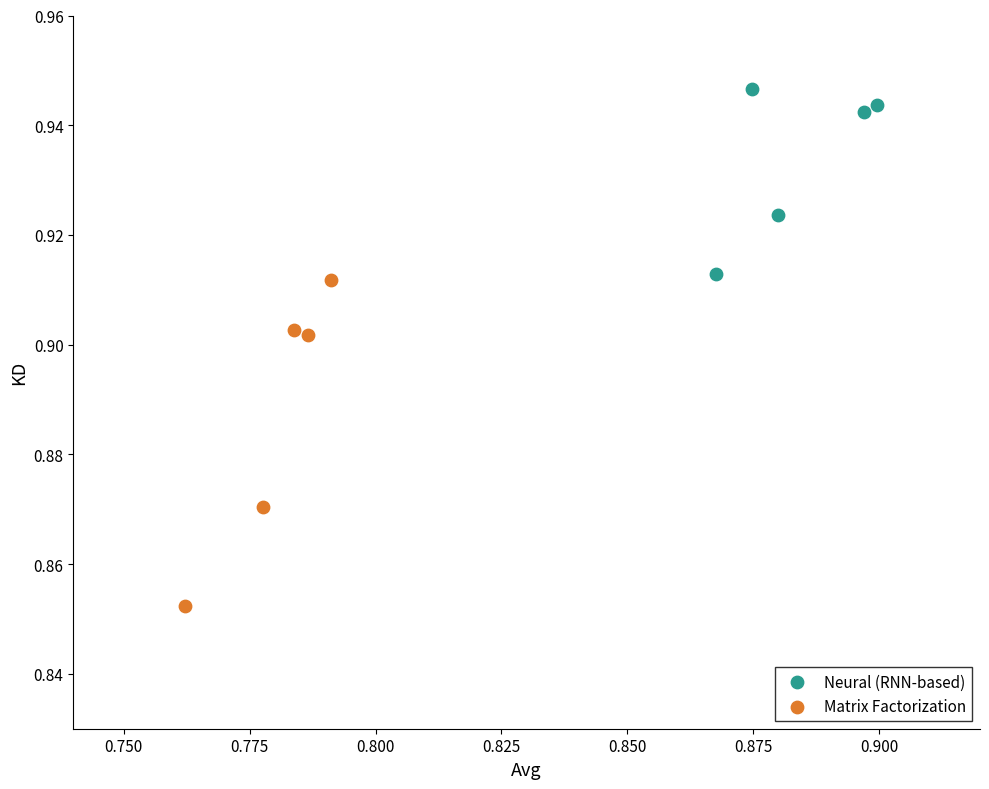

Which series reaches the maximum Y coordinate?

Neural (RNN-based)